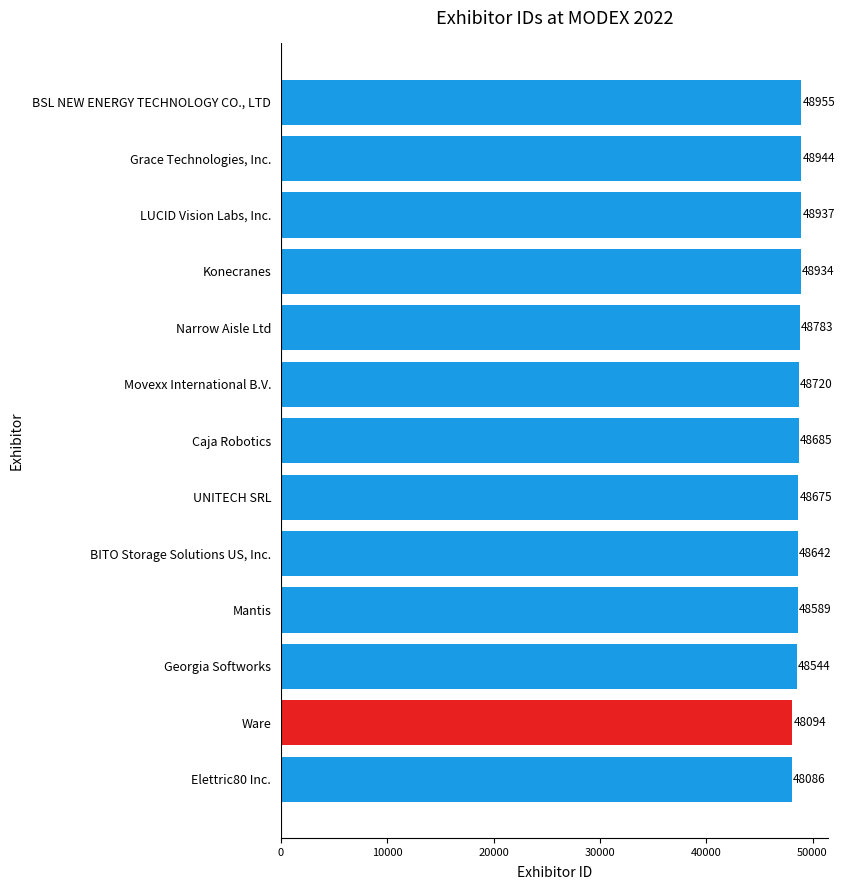

Between Narrow Aisle Ltd and Movexx International B.V., which is larger?

Narrow Aisle Ltd